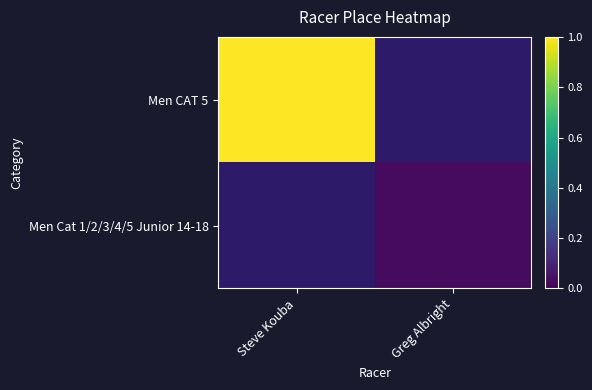

Count the number of categories in the chart.

2